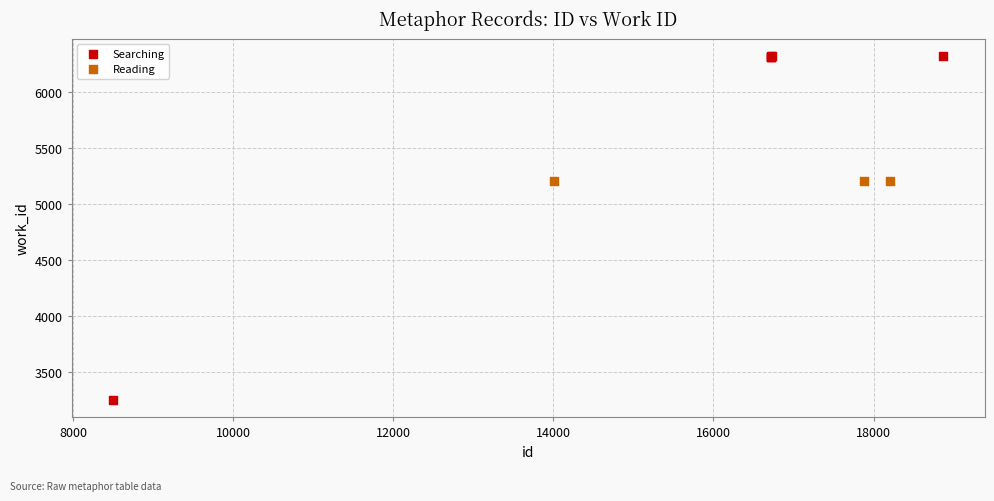

Which series contains the lowest Y value?

Searching